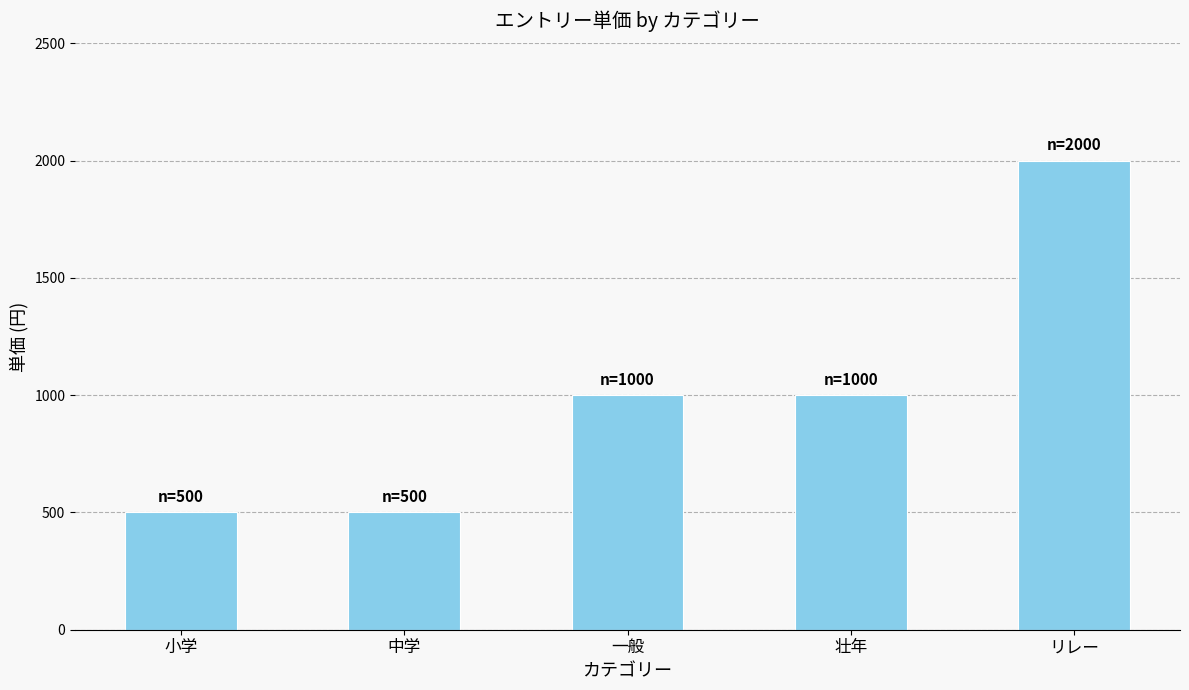

What is the minimum value shown in the chart?

500